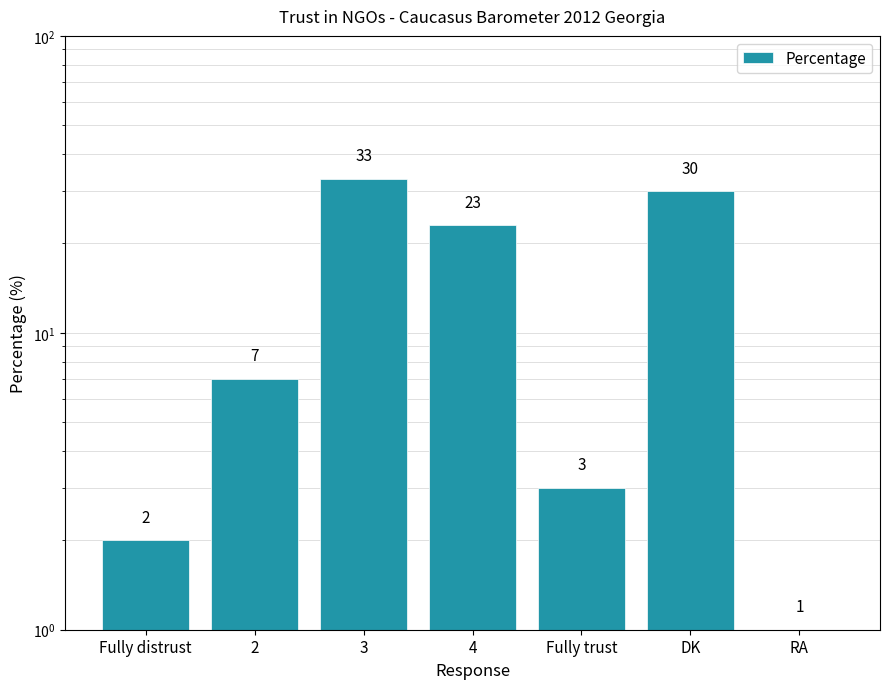

Reading right to left, list all the values displayed in this chart.

RA=1	DK=30	Fully trust=3	4=23	3=33	2=7	Fully distrust=2